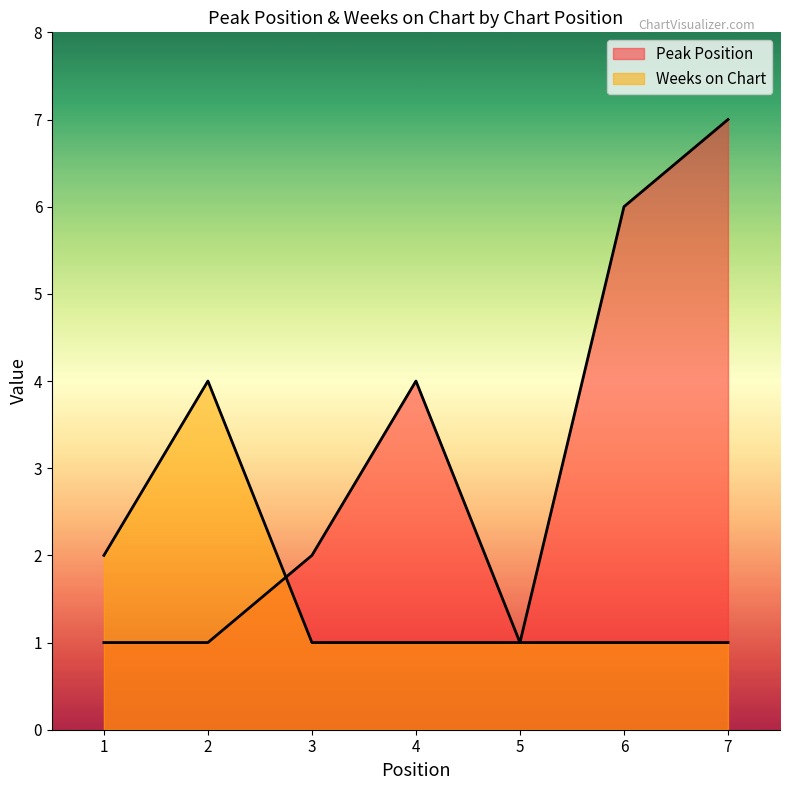

How many Peak Position values are between 1 and 6?

6